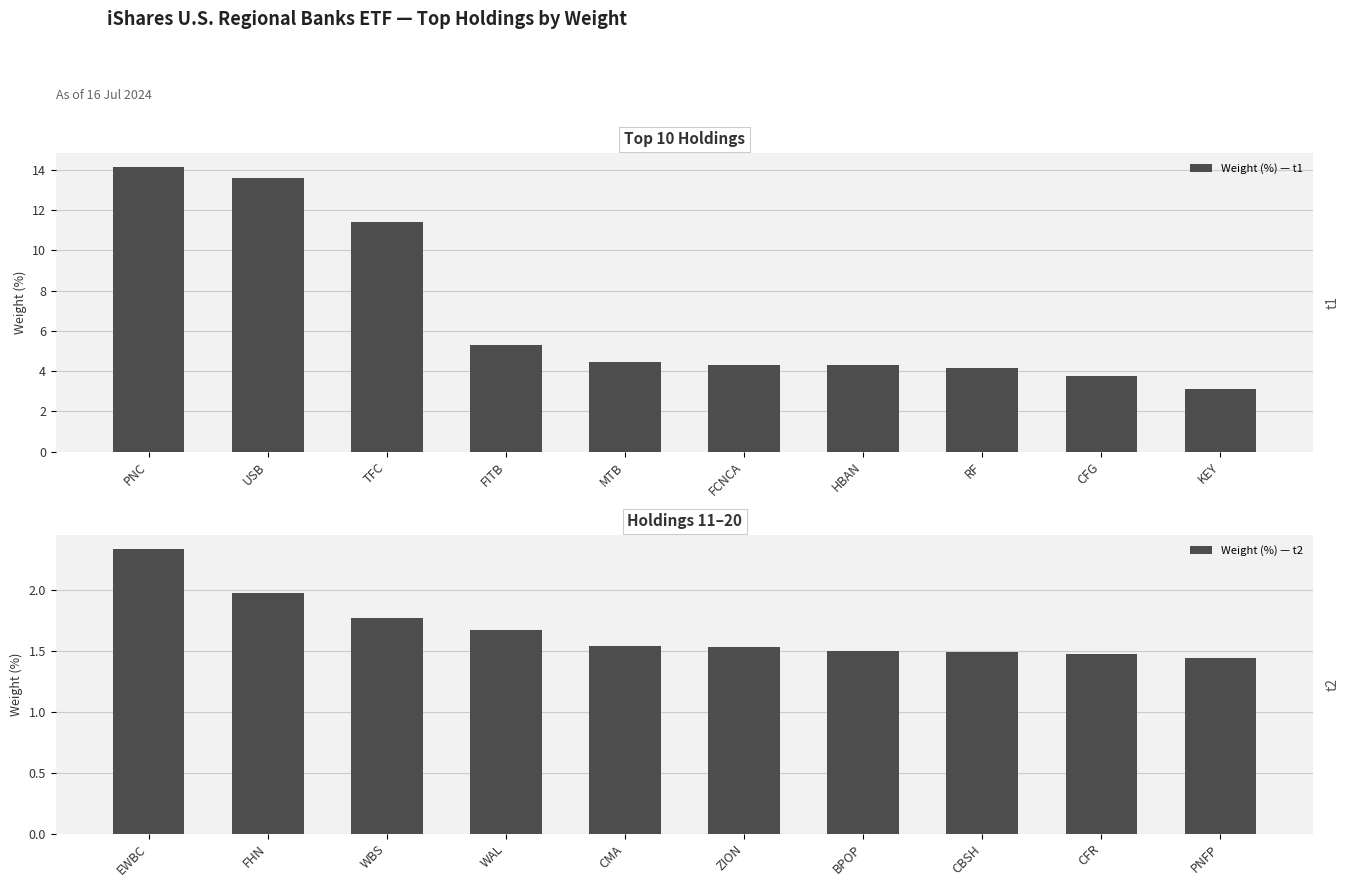

Are the bars grouped side by side (vs. stacked)?

Yes